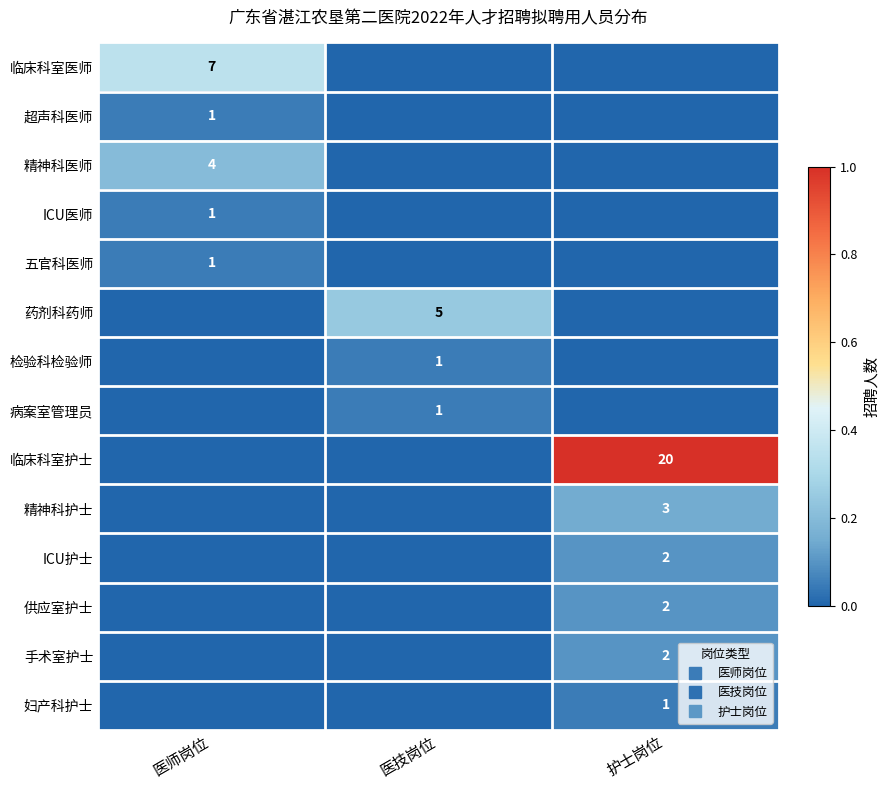

Rank the categories by 超声科医师 value from highest to lowest.

医师岗位, 医技岗位, 护士岗位